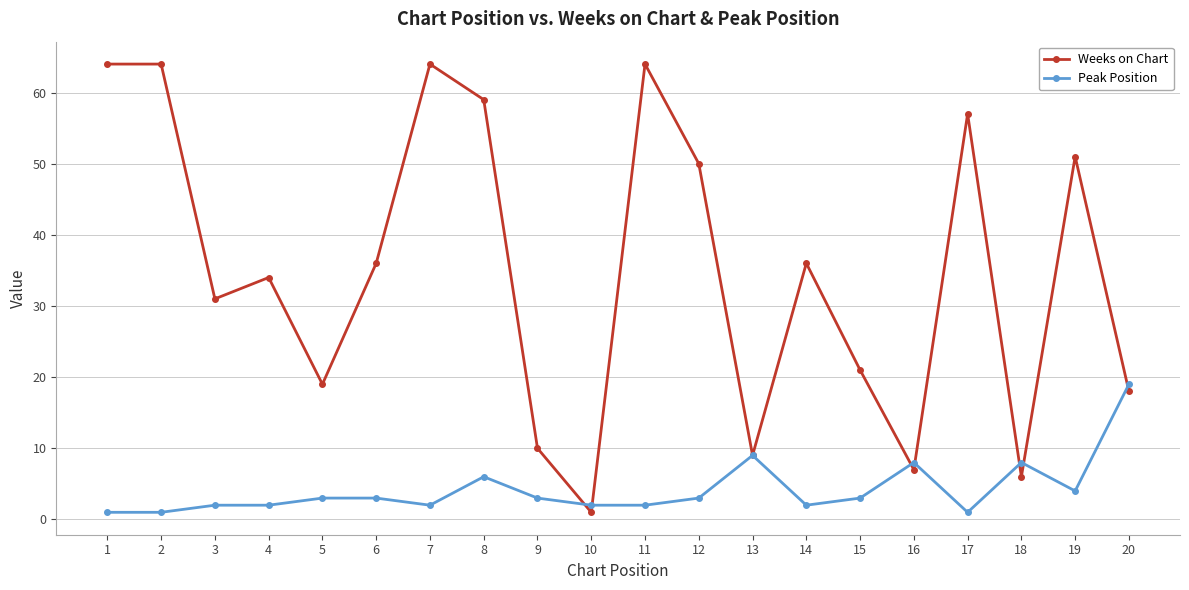

Reading left to right, extract all data points from this chart.

Weeks on Chart: 64	64	31	34	19	36	64	59	10	1	64	50	9	36	21	7	57	6	51	18
Peak Position: 1	1	2	2	3	3	2	6	3	2	2	3	9	2	3	8	1	8	4	19